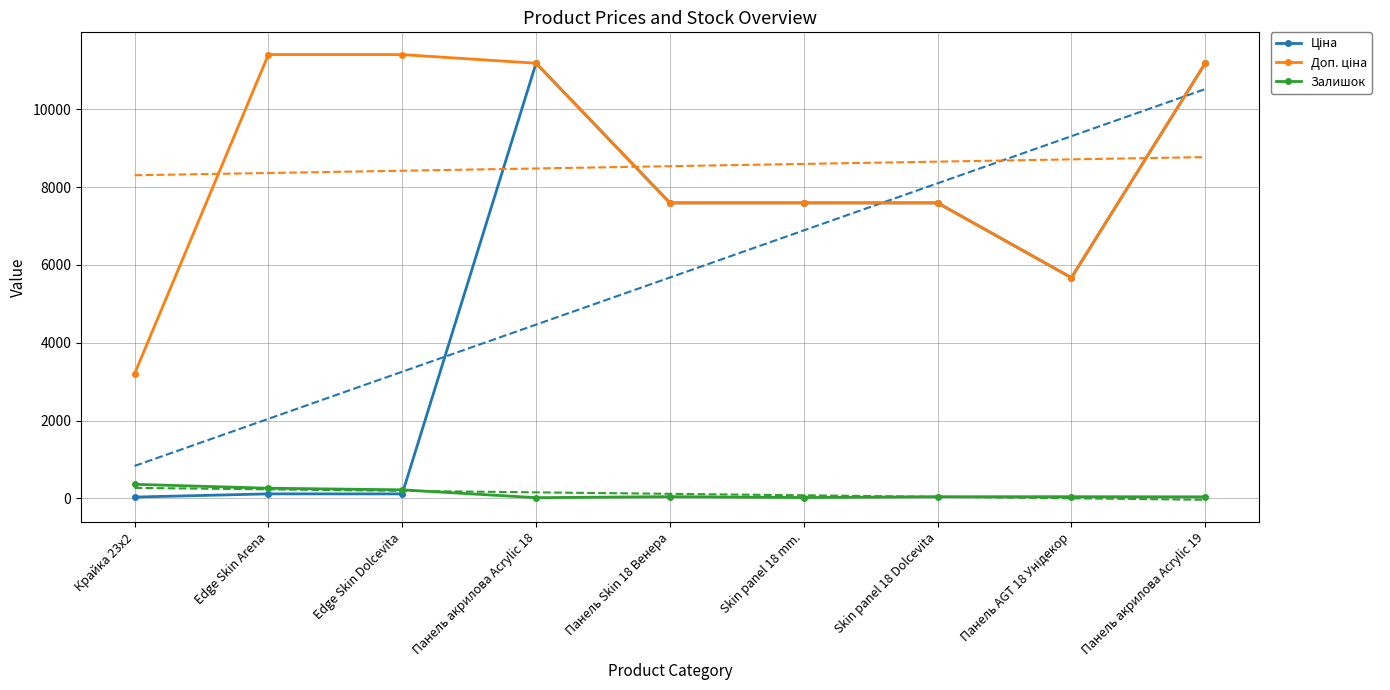

The Ціна series shows 8072.1 at Панель AGT 18 Унідекор. True or false?

False